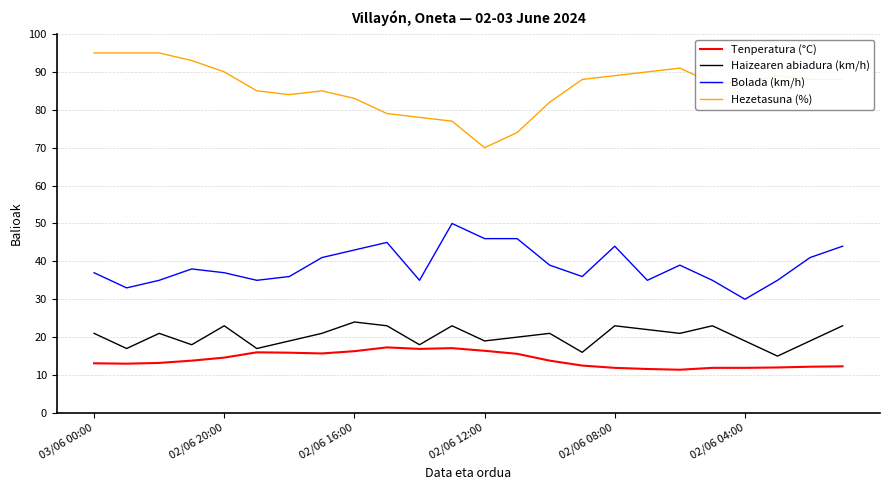

What is the minimum value shown in the chart?

11.4